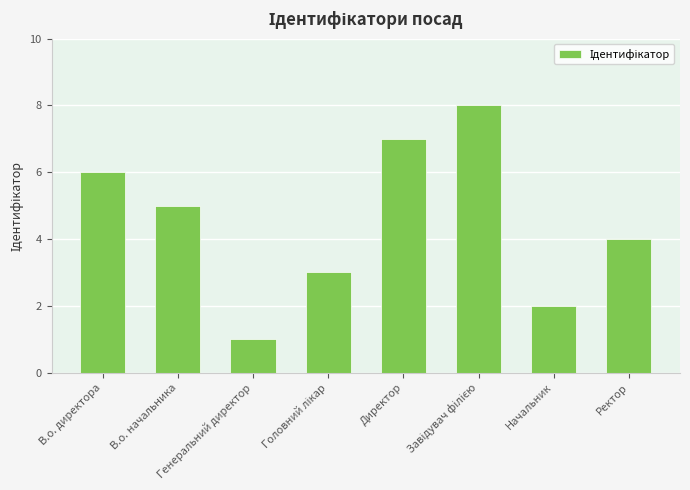

What position from the right is Ректор?

1